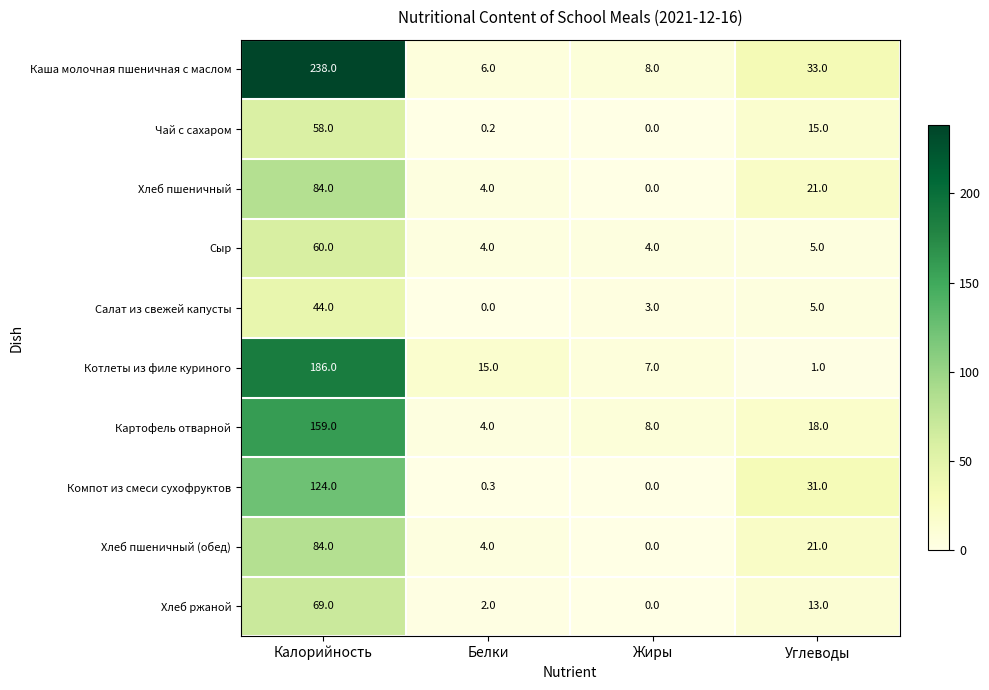

What is the difference between the highest and lowest values at Углеводы?

32.0